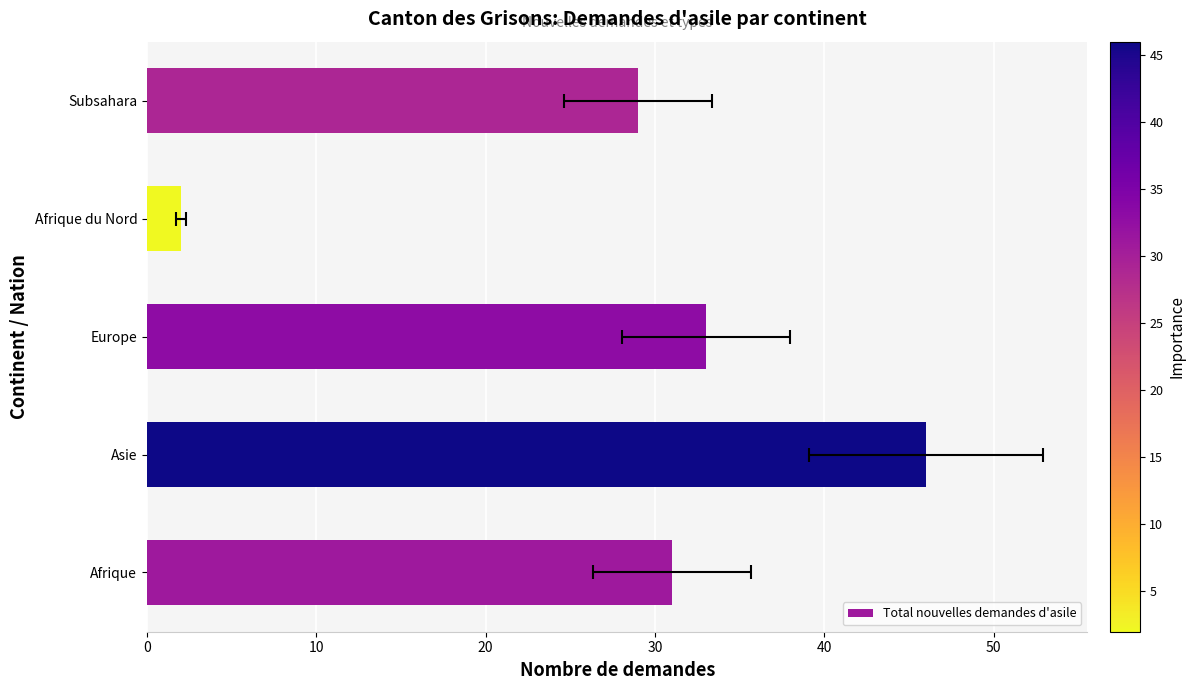

Does the chart contain stacked bars?

No